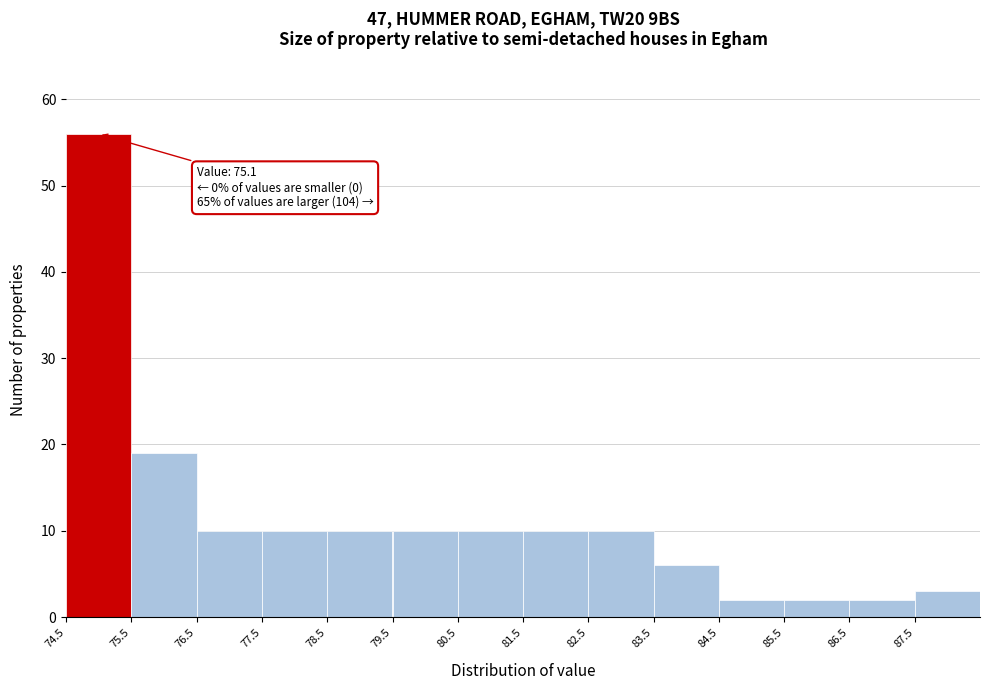

Which range on the x-axis has the tallest bar?

74.5 to 75.5